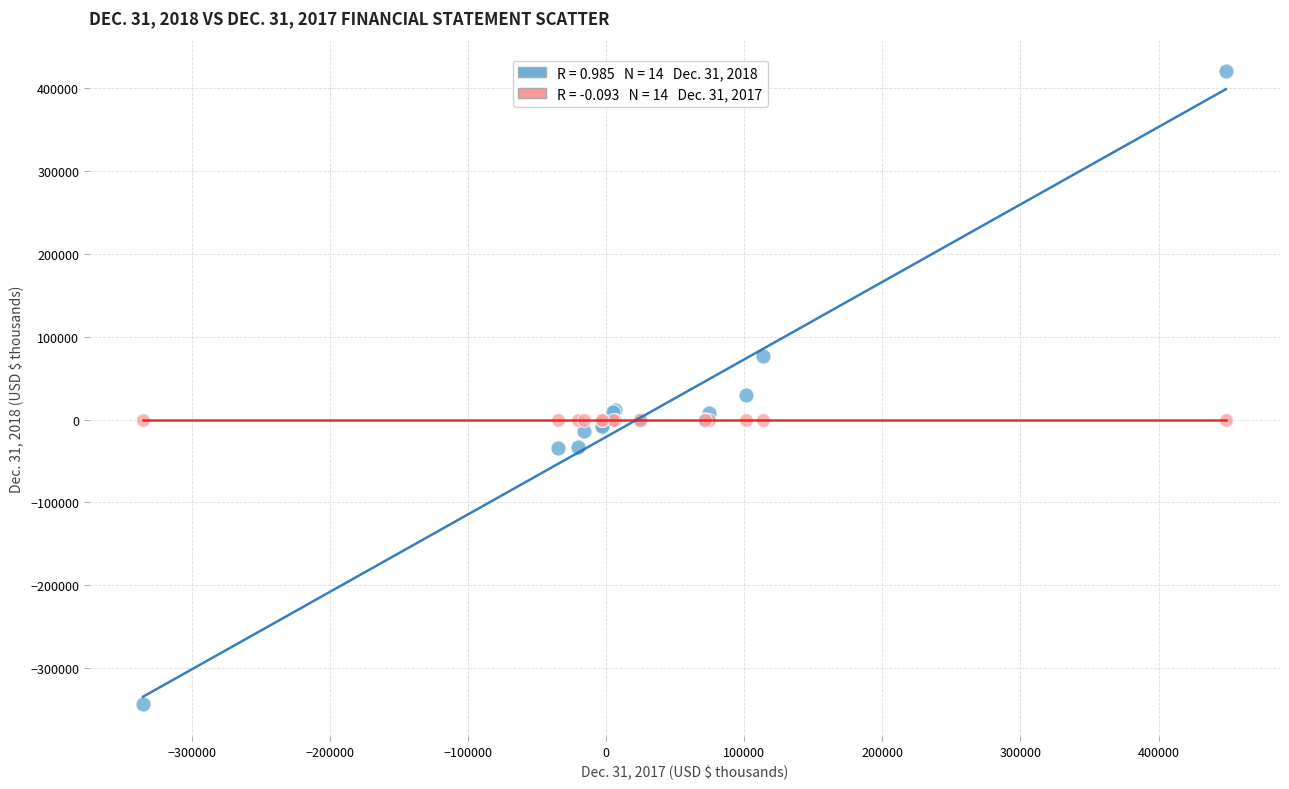

Across all series, what Y value is closest to 38422?

29895